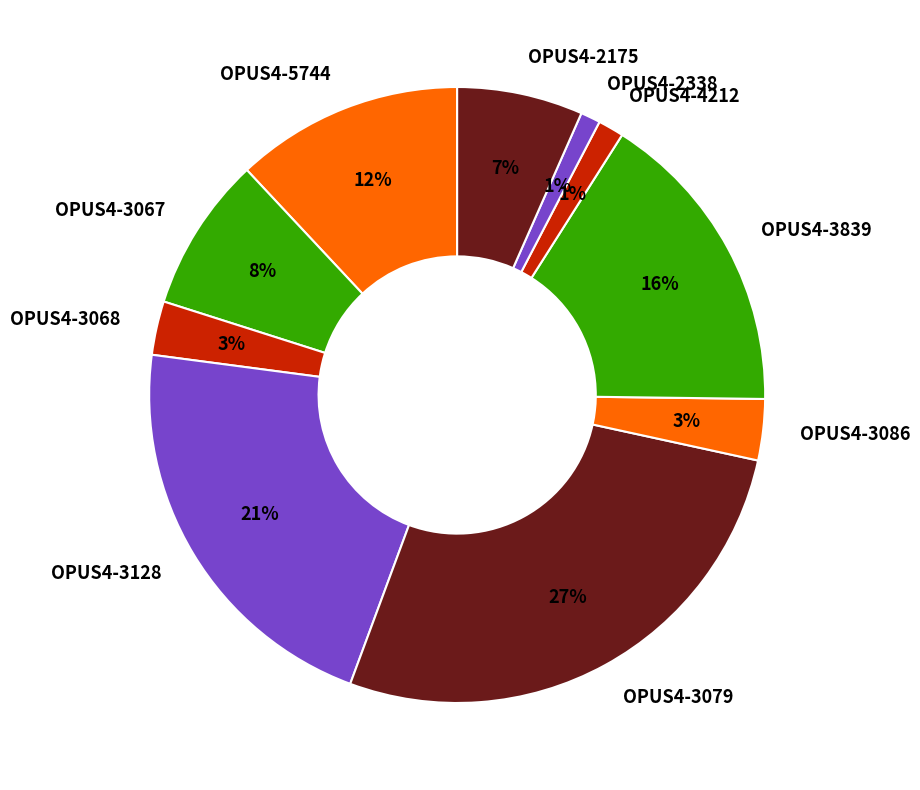

What is the largest slice in the pie chart?

OPUS4-3079